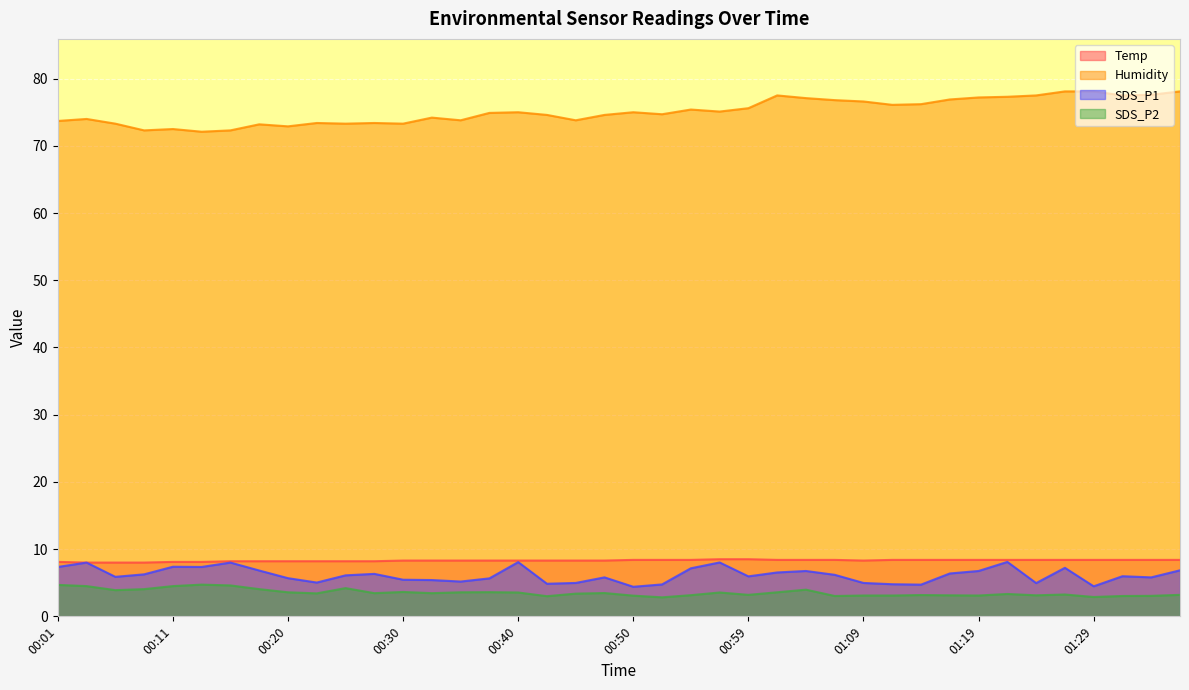

Which has a higher value, 00:35 or 00:08?

00:35